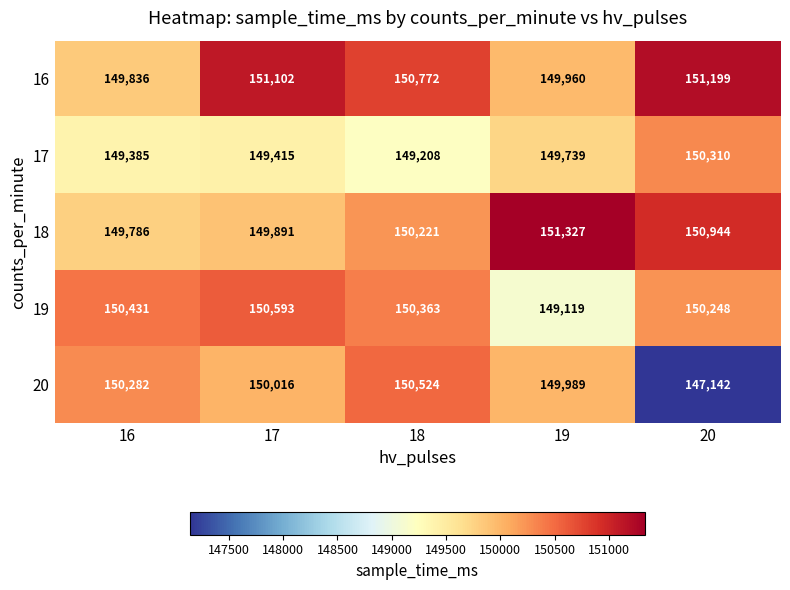

What is the minimum value for 17?

149208